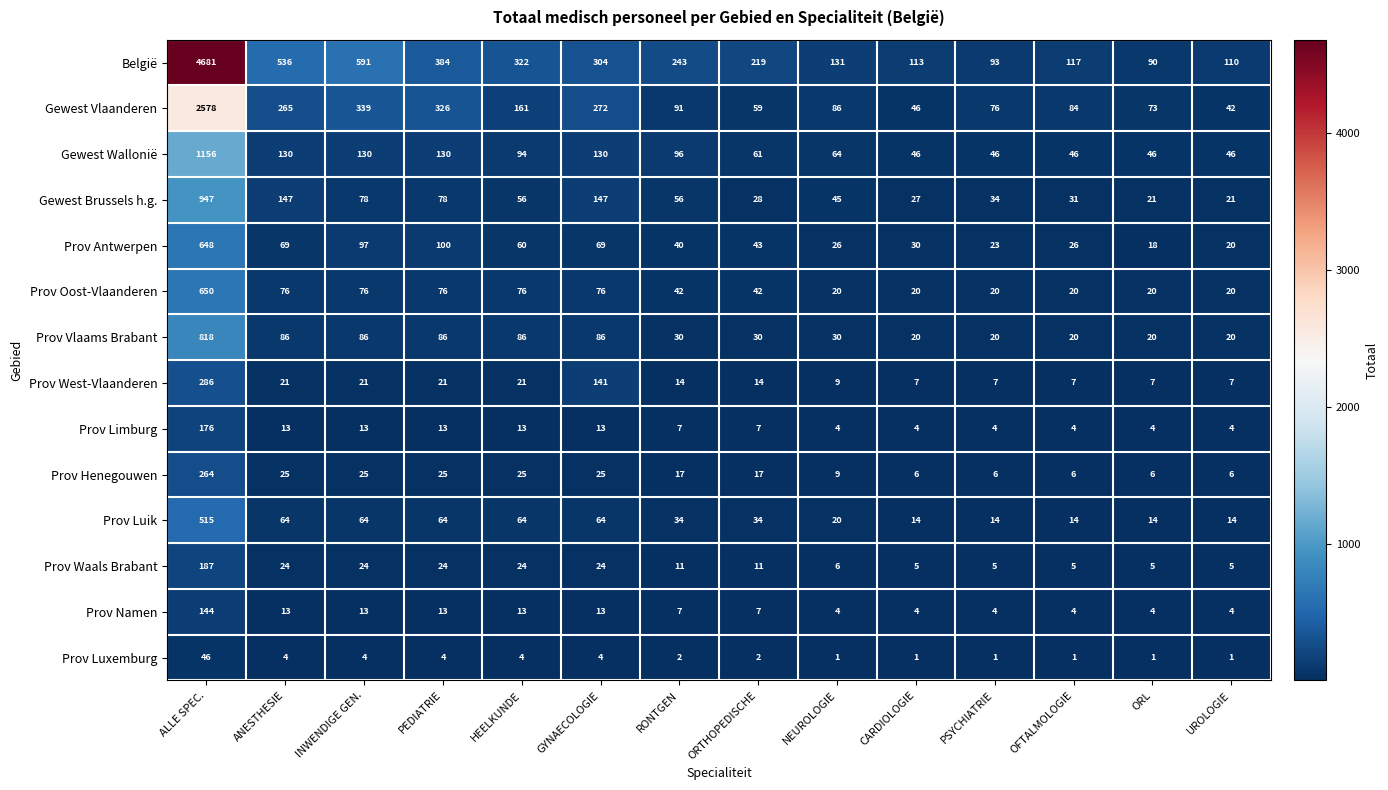

Which series changed the most between ORTHOPEDISCHE and OFTALMOLOGIE?

België